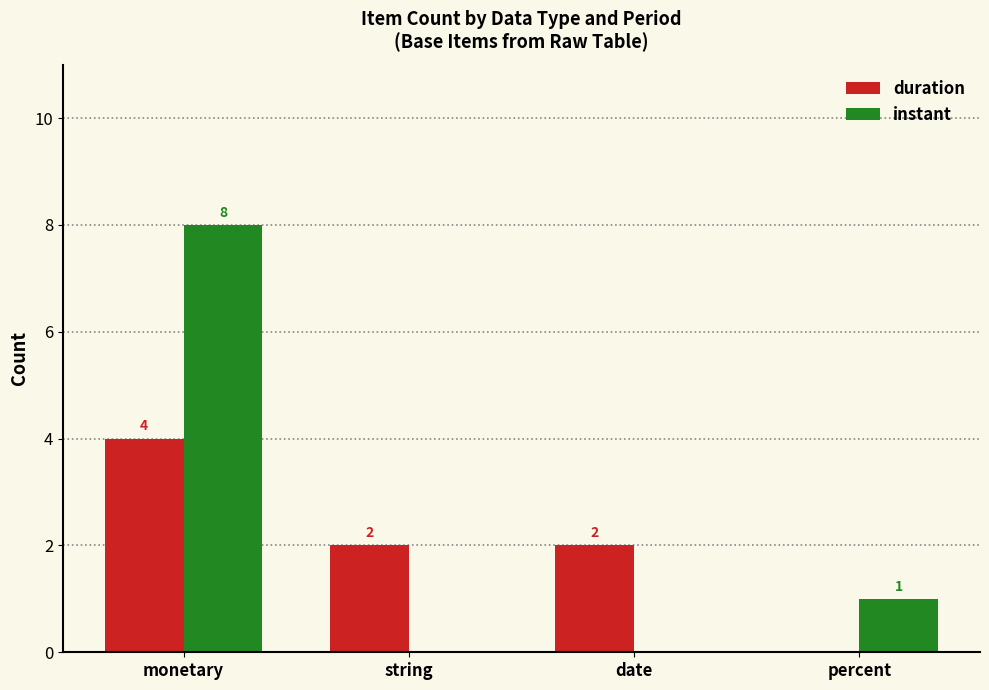

How many groups of bars are there?

4